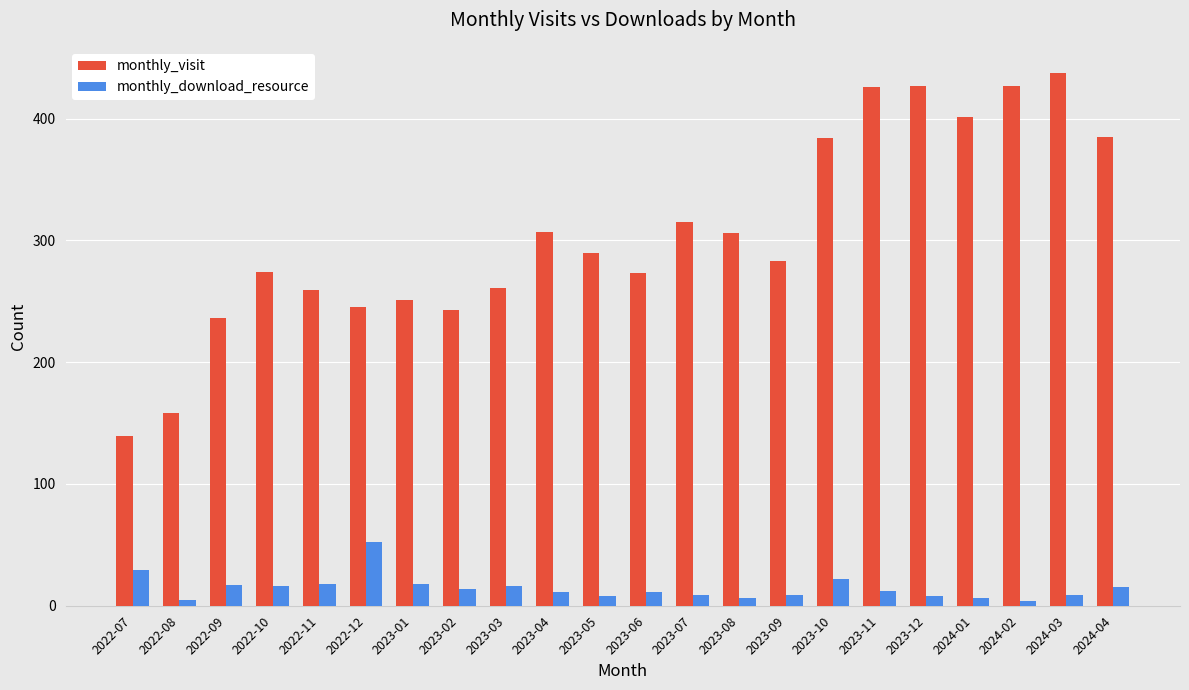

What is the difference between the maximum and minimum values in the monthly_visit series?

298